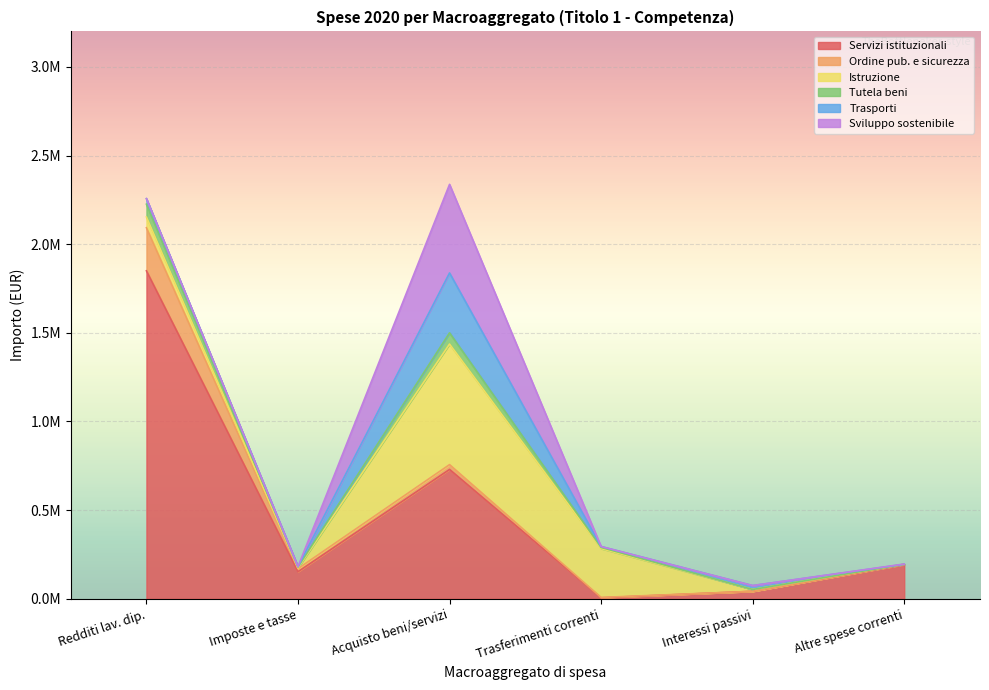

True or false: Istruzione and Trasporti intersect in this chart.

False